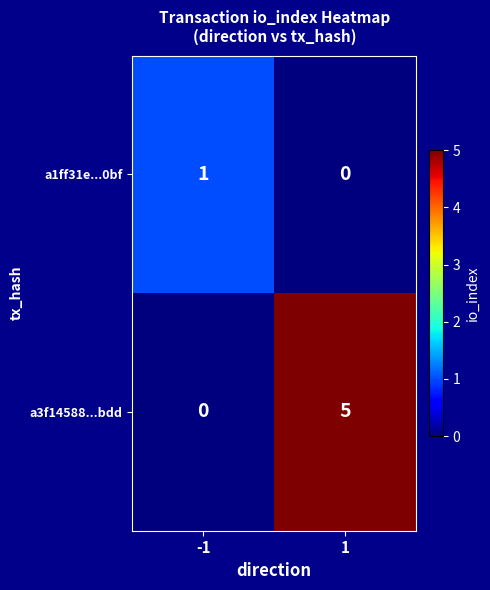

At which category is the sum across all series the highest?

1